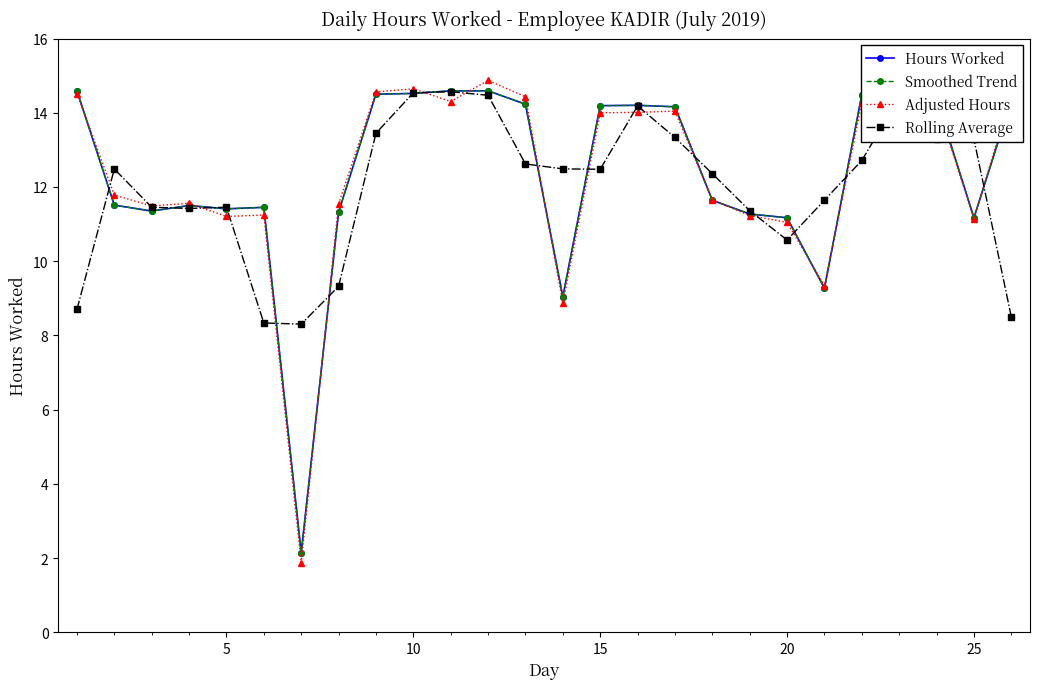

Is this an area chart (filled region under the line)?

No